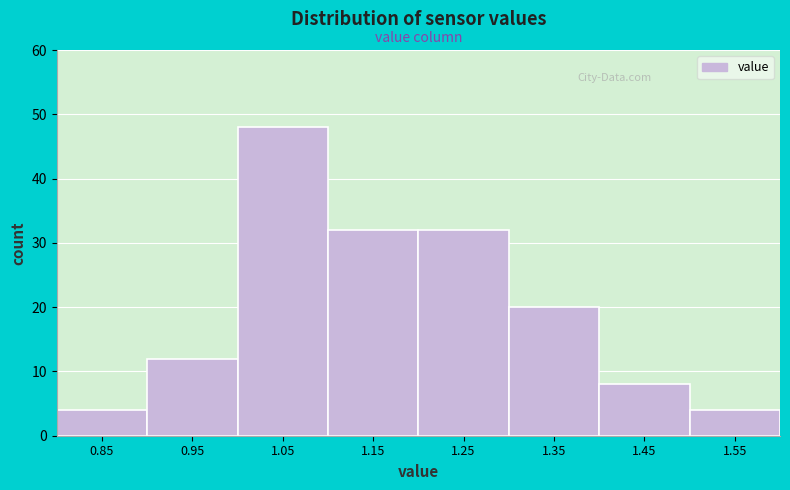

Reading left to right, what are all the values shown in this chart?

0.85=4	0.95=12	1.05=48	1.15=32	1.25=32	1.35=20	1.45=8	1.55=4